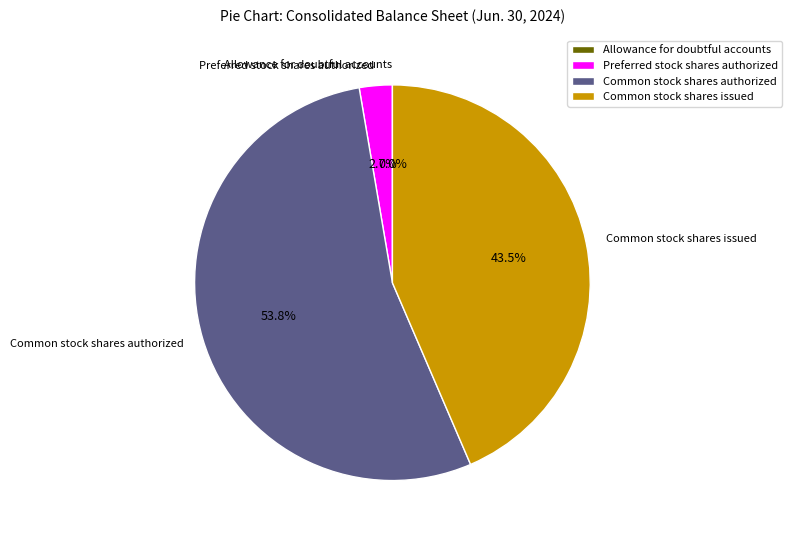

Is the sum of Common stock shares authorized and Preferred stock shares authorized greater than half?

Yes